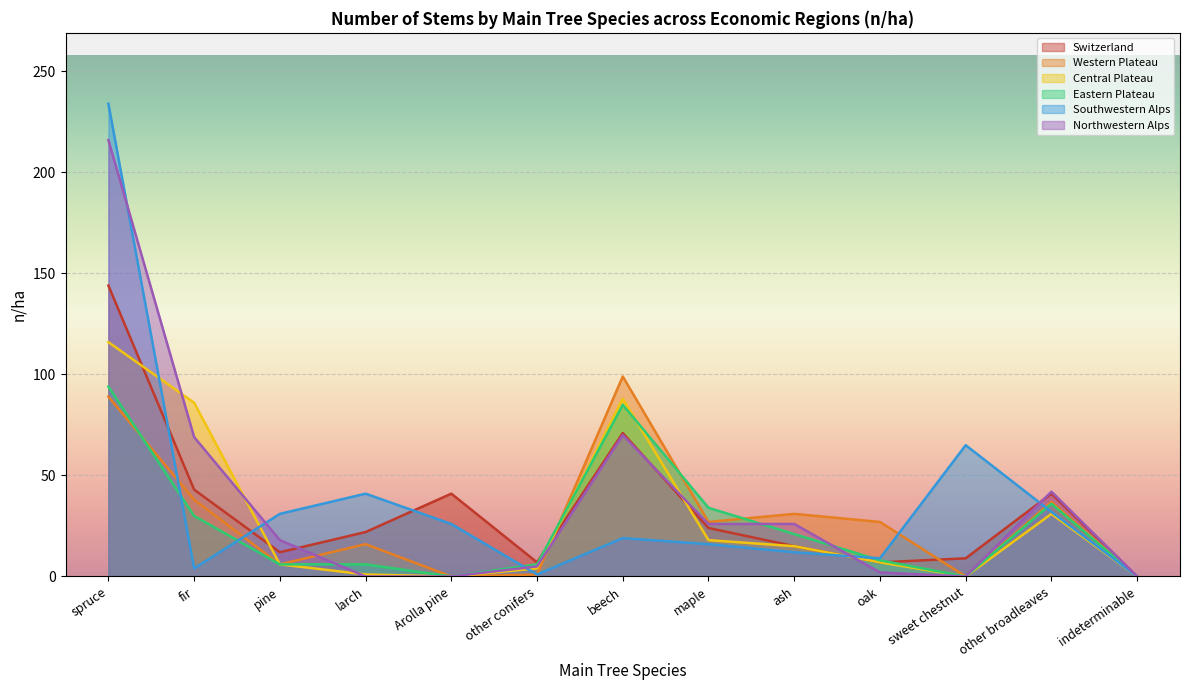

Rank the series by their maximum value, from highest to lowest.

Southwestern Alps, Northwestern Alps, Switzerland, Central Plateau, Western Plateau, Eastern Plateau